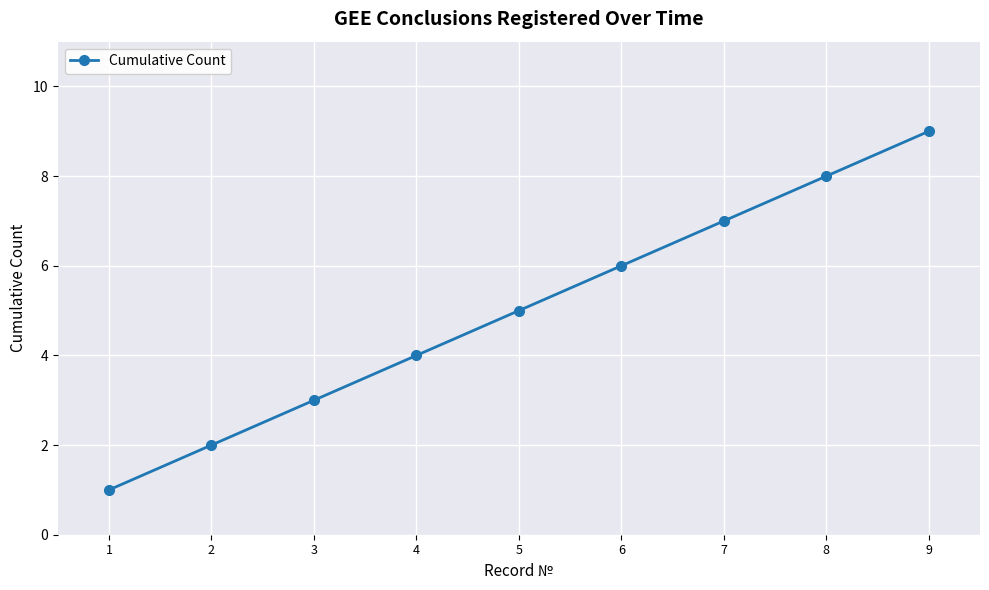

How many lines are shown in the chart?

1